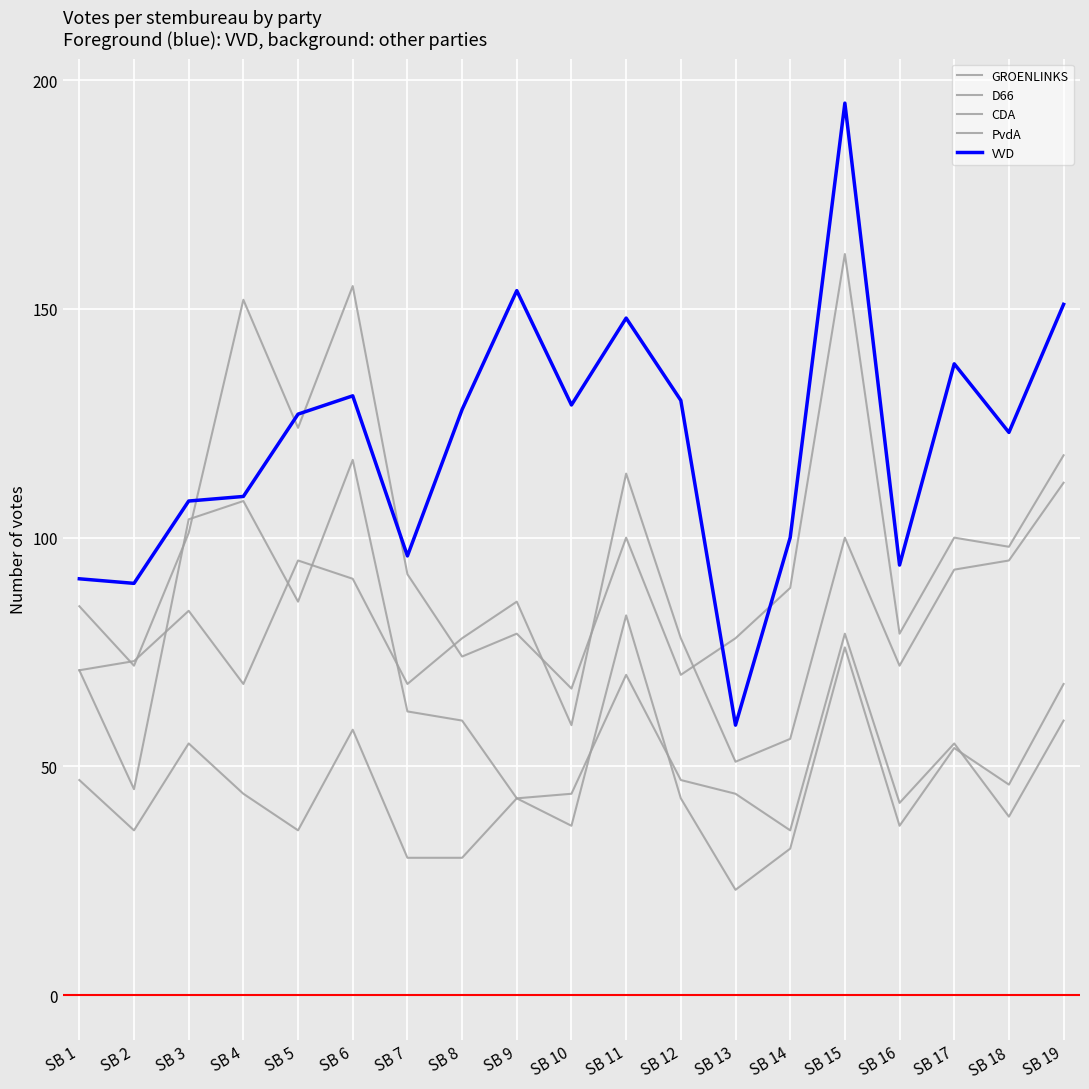

At which label is D66 closest to 76?

SB 15